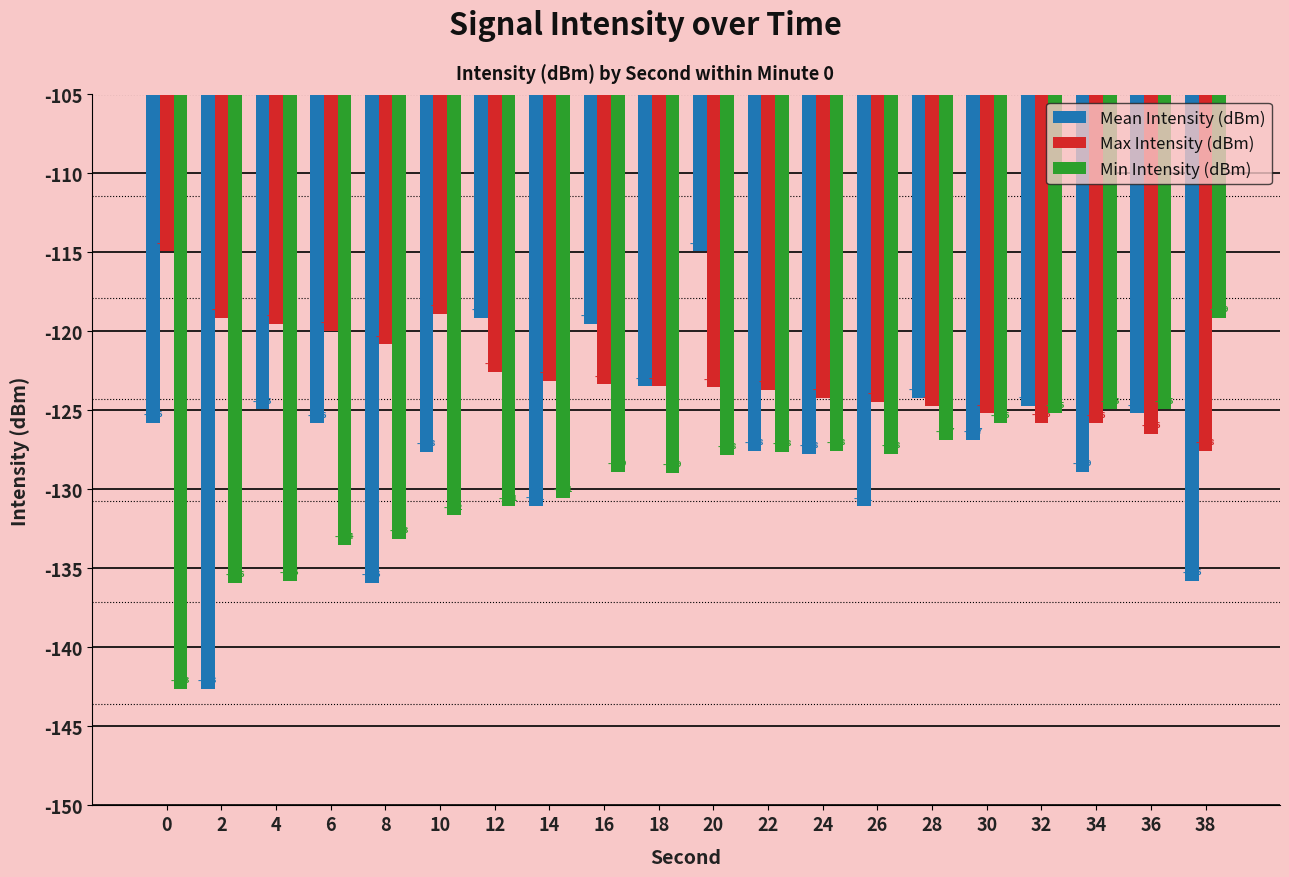

At which label does Mean Intensity (dBm) first exceed -125?

4